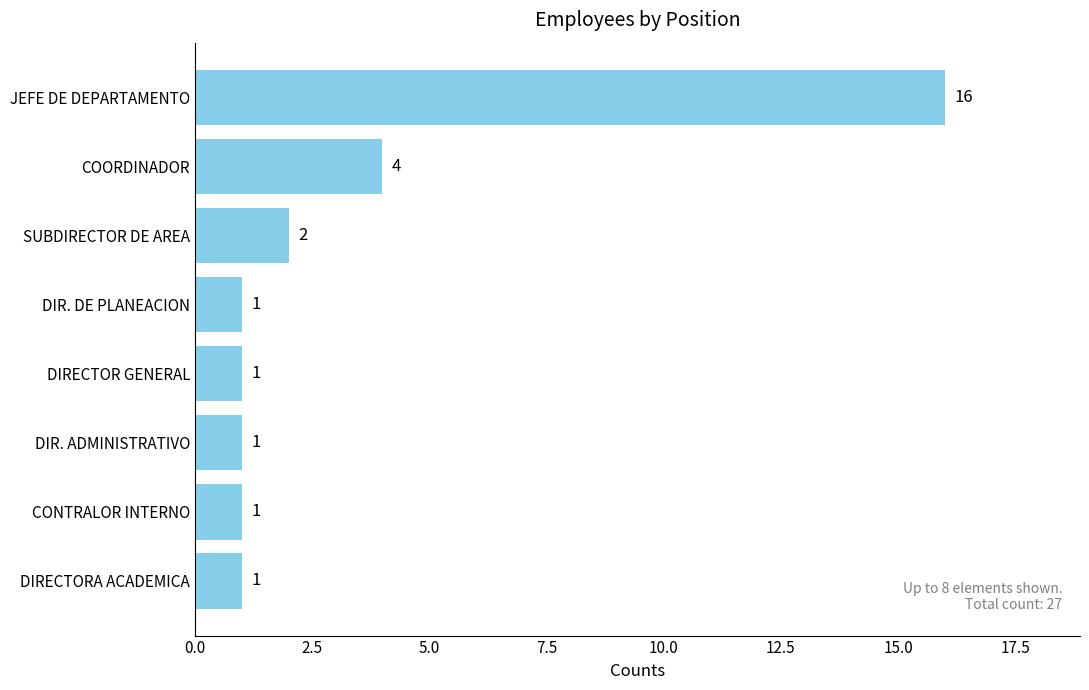

Between COORDINADOR and CONTRALOR INTERNO, which is larger?

COORDINADOR